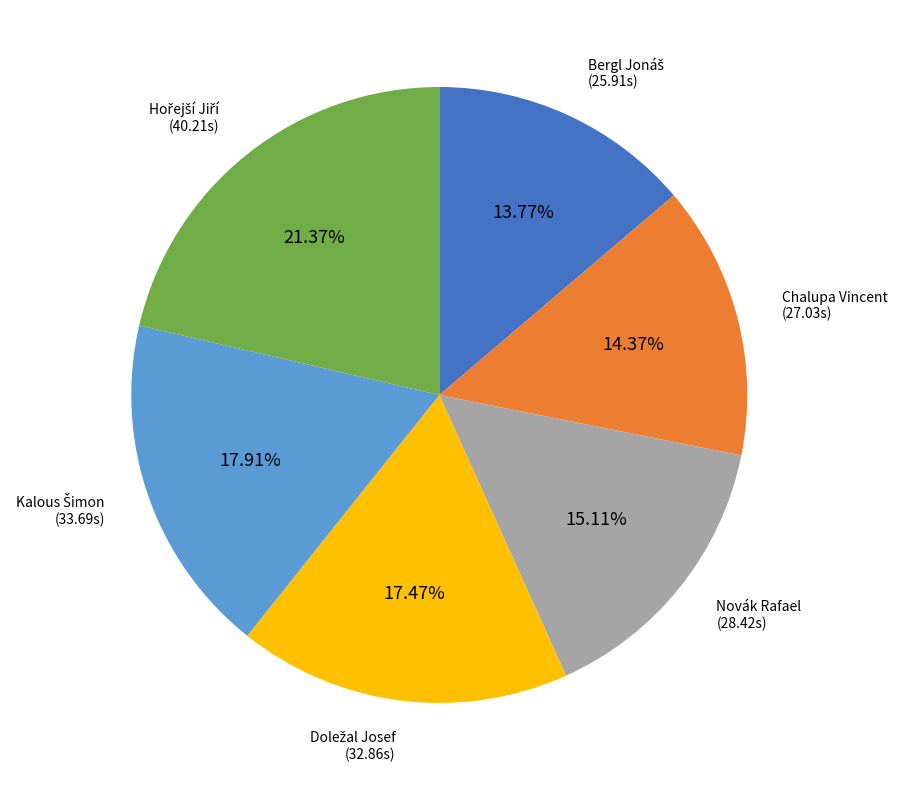

Is there a majority slice in this chart?

No